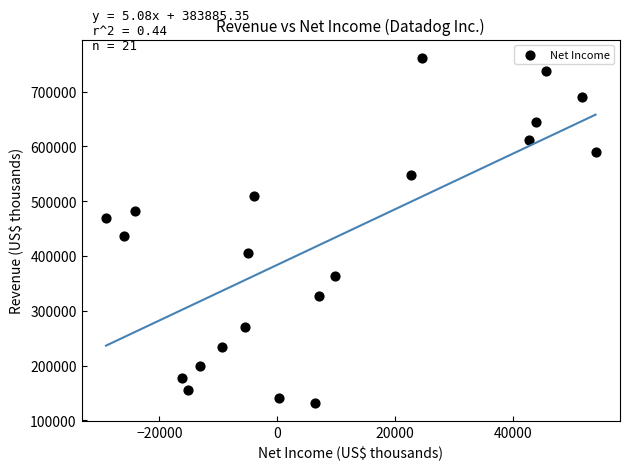

What Y value in the scatter plot is closest to 446400?

436533